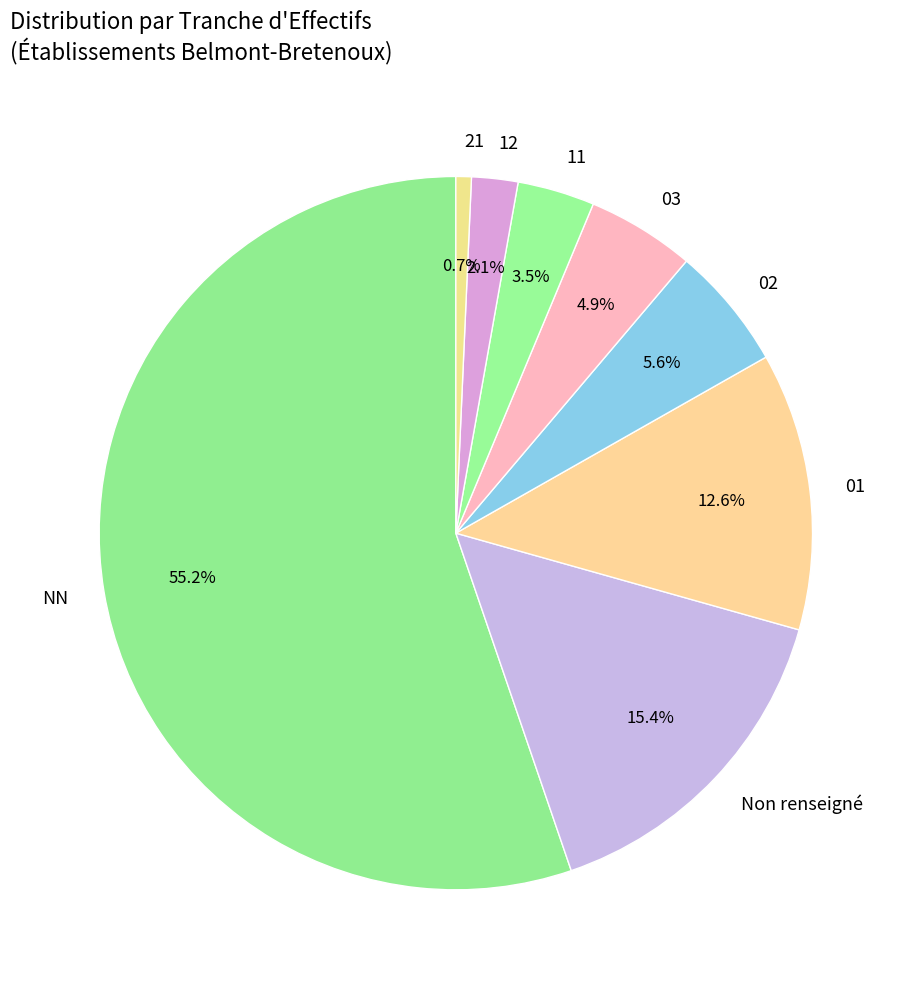

How many segments does this pie chart have?

8